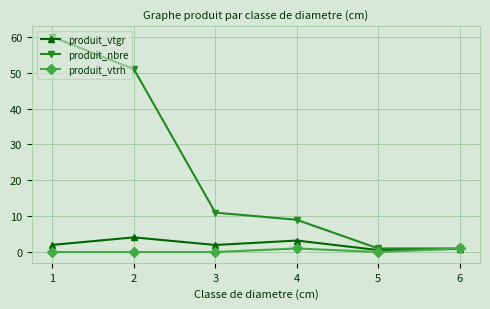

What is the difference between the produit_vtgr values at 6 and 2?

3.2